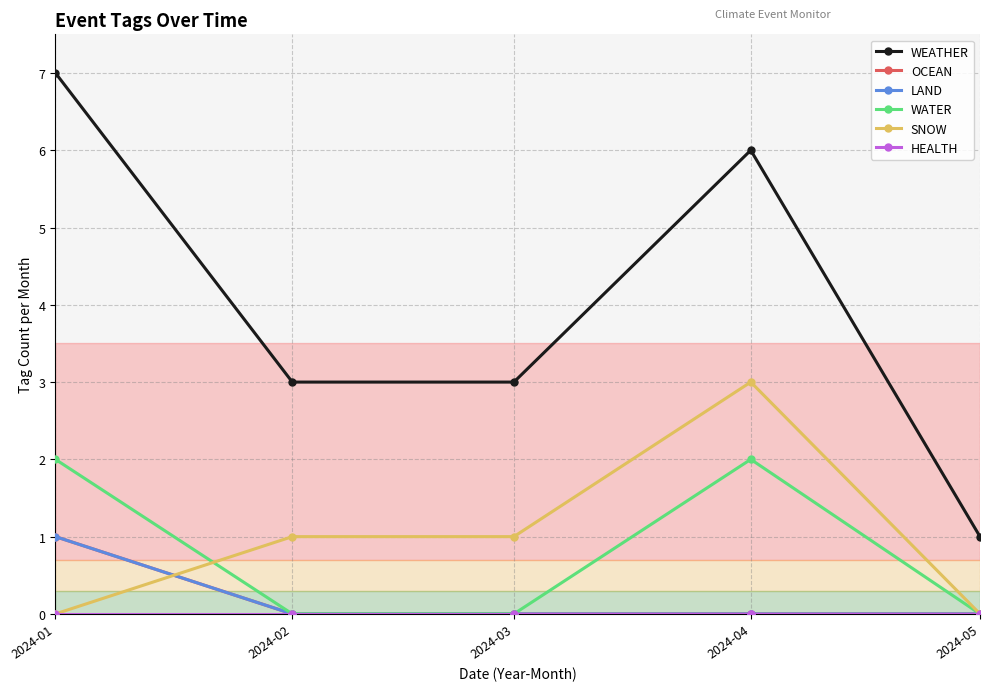

True or false: HEALTH and WATER cross at least once.

False